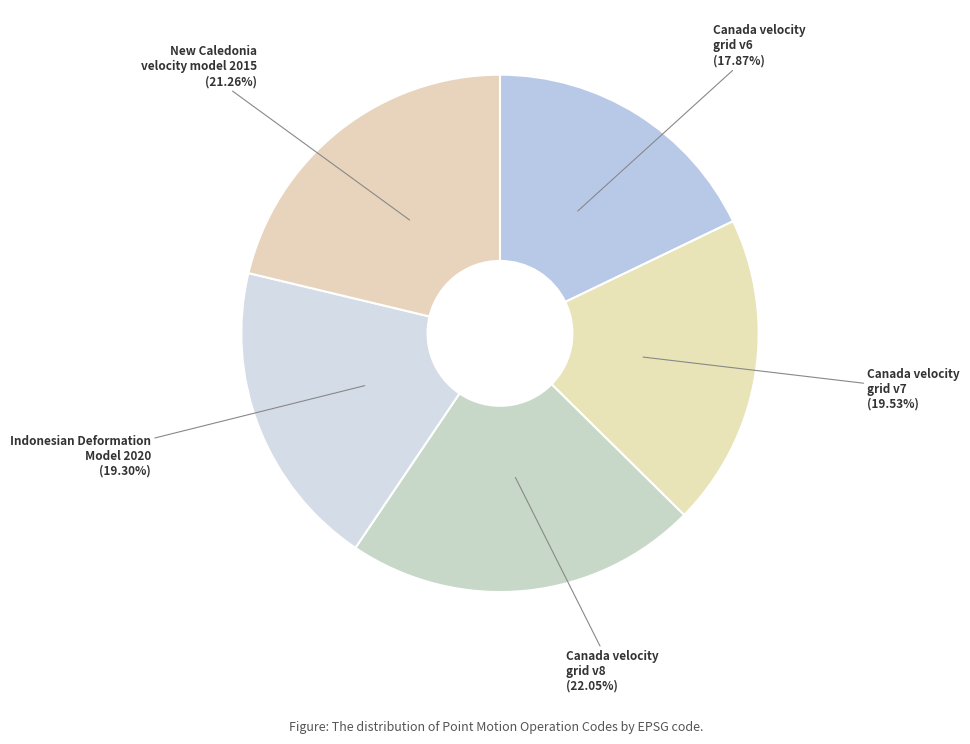

Which has a higher value, Canada velocity grid v6 or Canada velocity grid v8?

Canada velocity grid v8